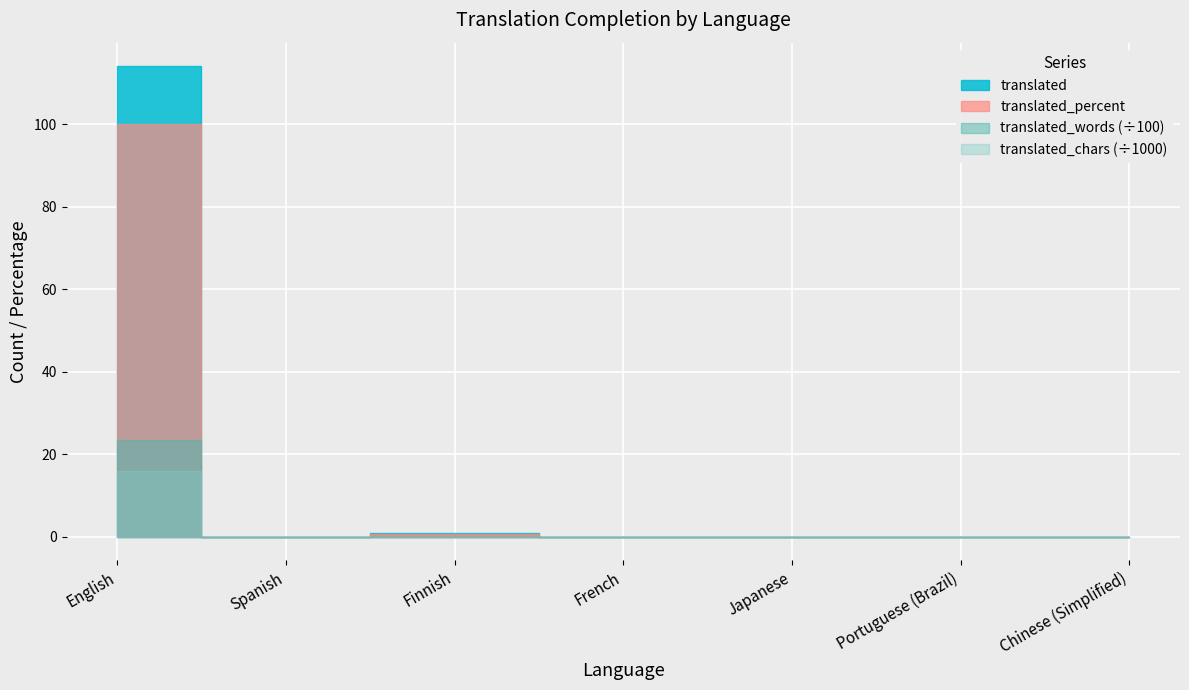

What position from the right is Spanish?

6